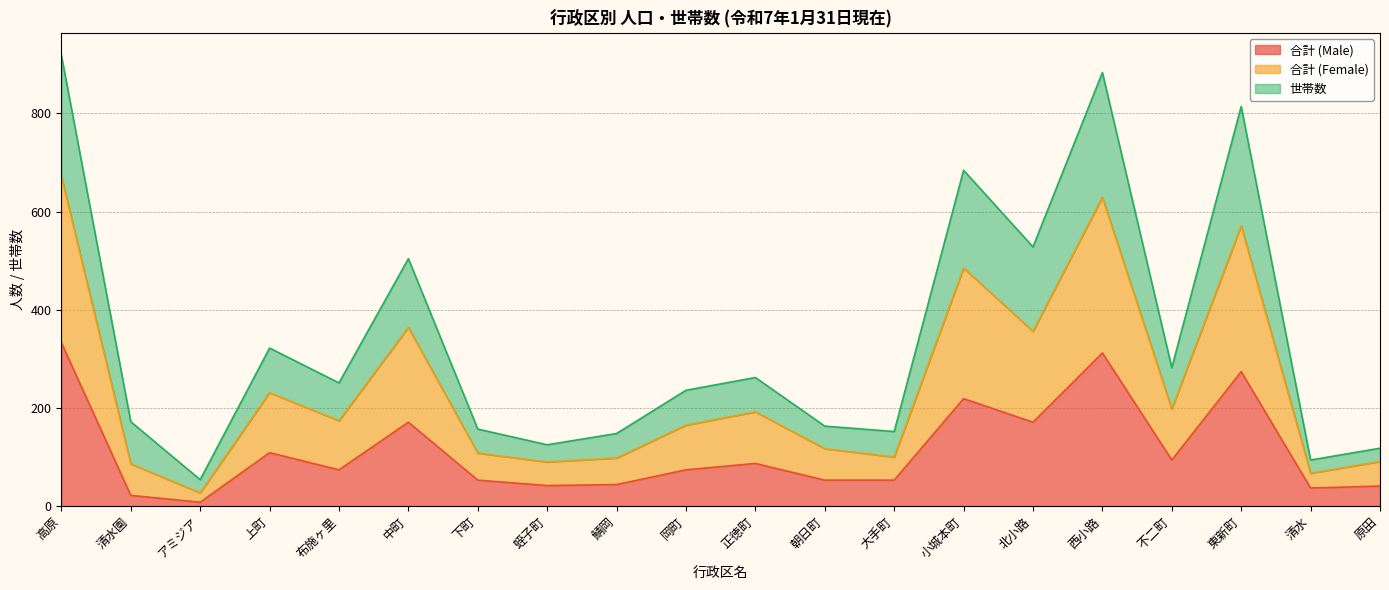

In 世帯数, how many points are higher than both neighbors (excluding endpoints)?

6